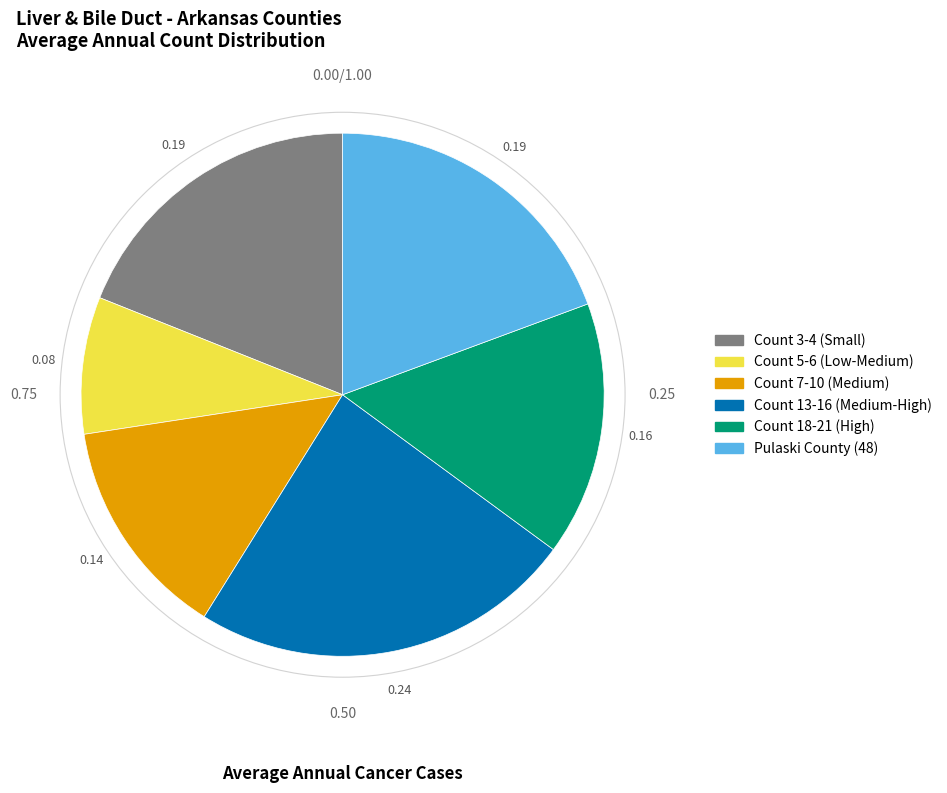

Is there a majority slice in this chart?

No